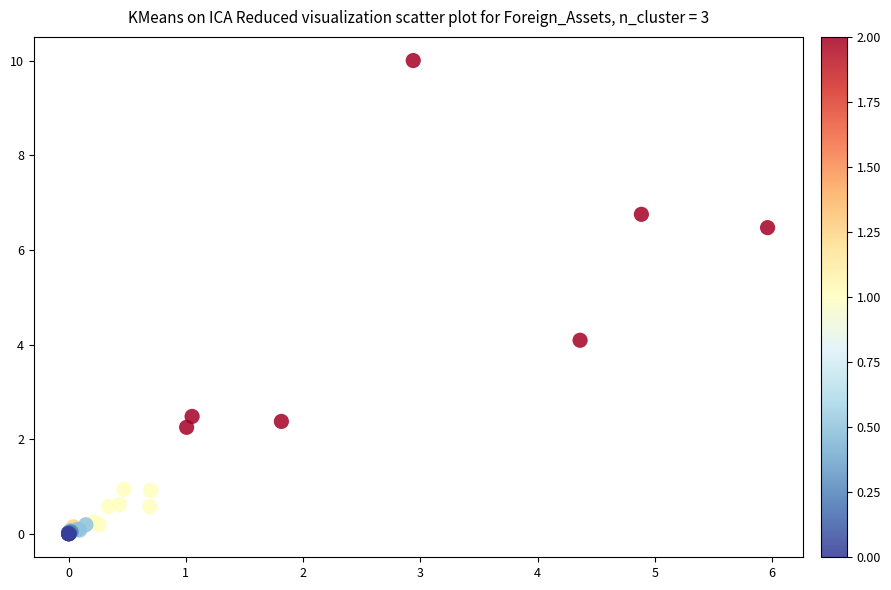

What Y value in the scatter plot is closest to 5?

4.1